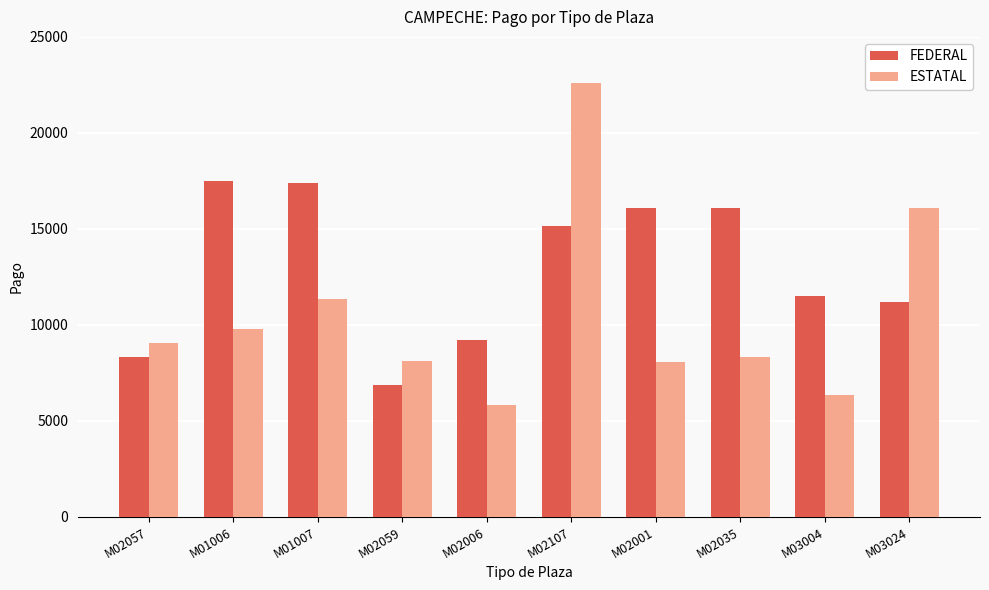

At which label does ESTATAL first exceed 9057?

M02057